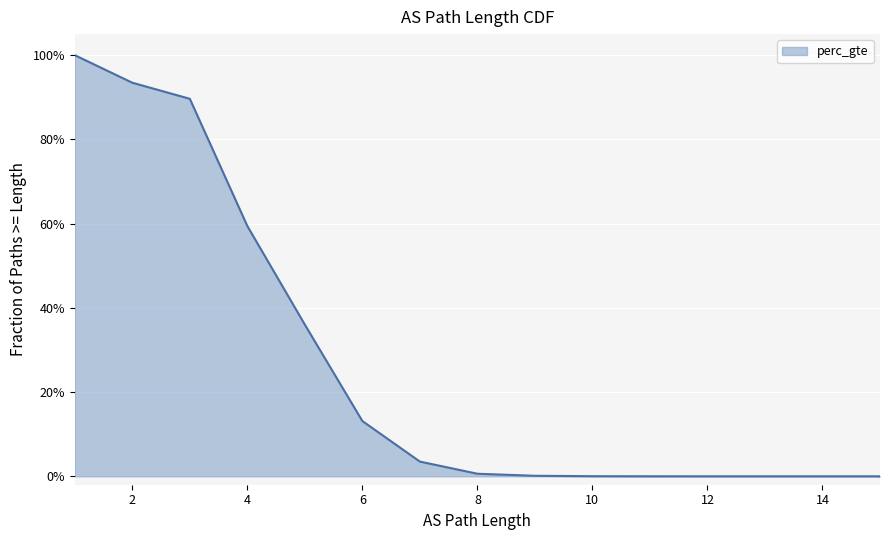

True or false: the data shows 0.1 at 7.

False